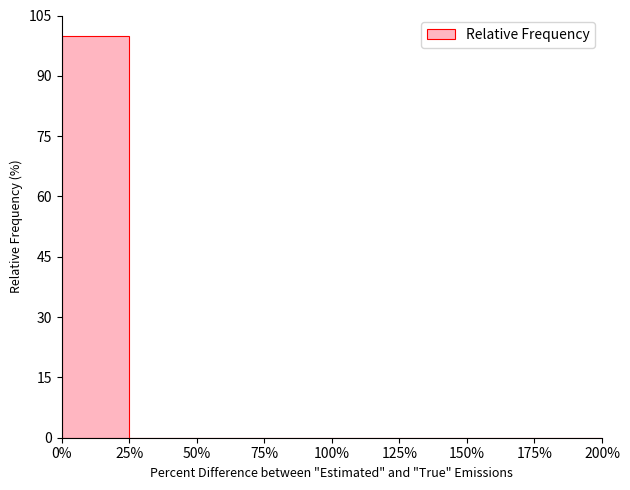

Reading left to right, transcribe this chart: for each bar, give the range it covers on the x-axis and its height. The values are not printed on the chart, so give them approximately, as read against the axis.

0% to 25%: 100
25% to 50%: 0
50% to 75%: 0
75% to 100%: 0
100% to 125%: 0
125% to 150%: 0
150% to 175%: 0
175% to 200%: 0